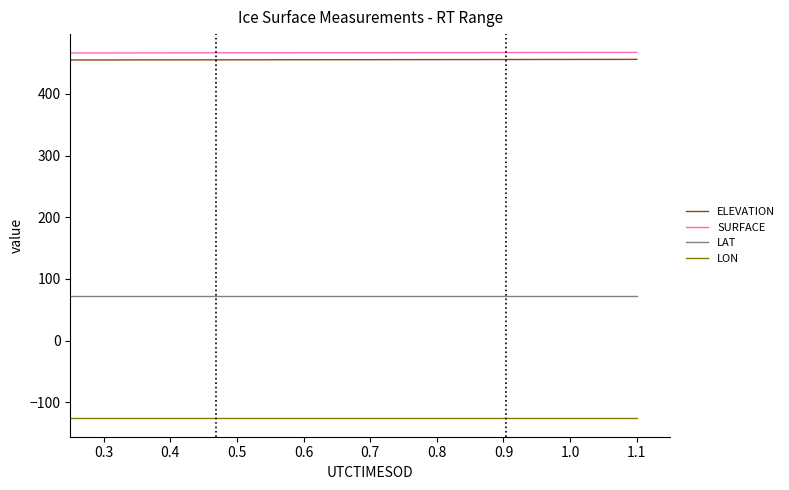

Count the number of categories in the chart.

40